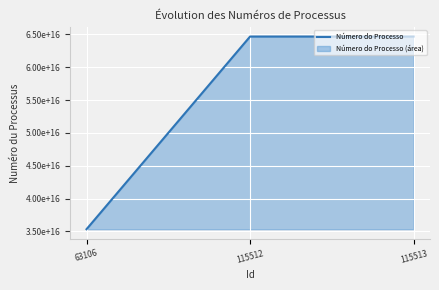

What is the difference between the values at 115512 and 63106?

29336999048000144